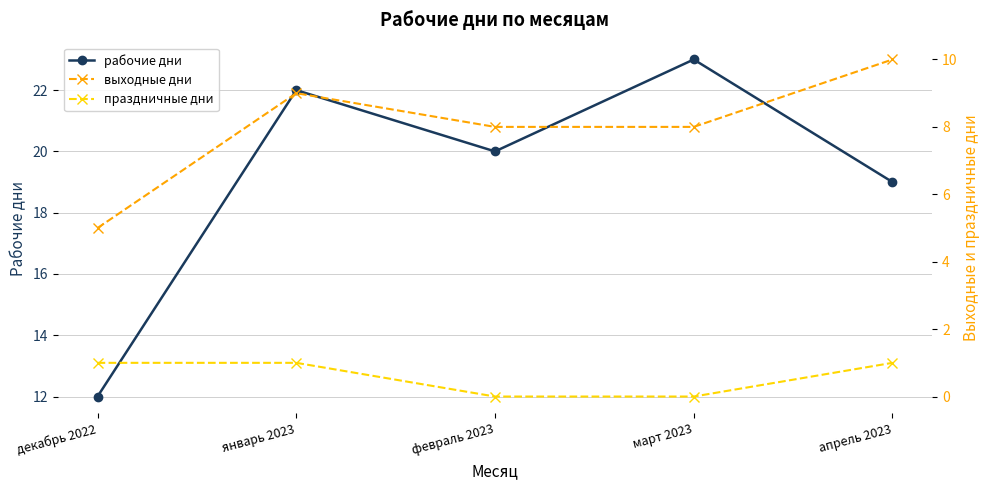

Rank the series by their maximum value, from lowest to highest.

праздничные дни, выходные дни, рабочие дни